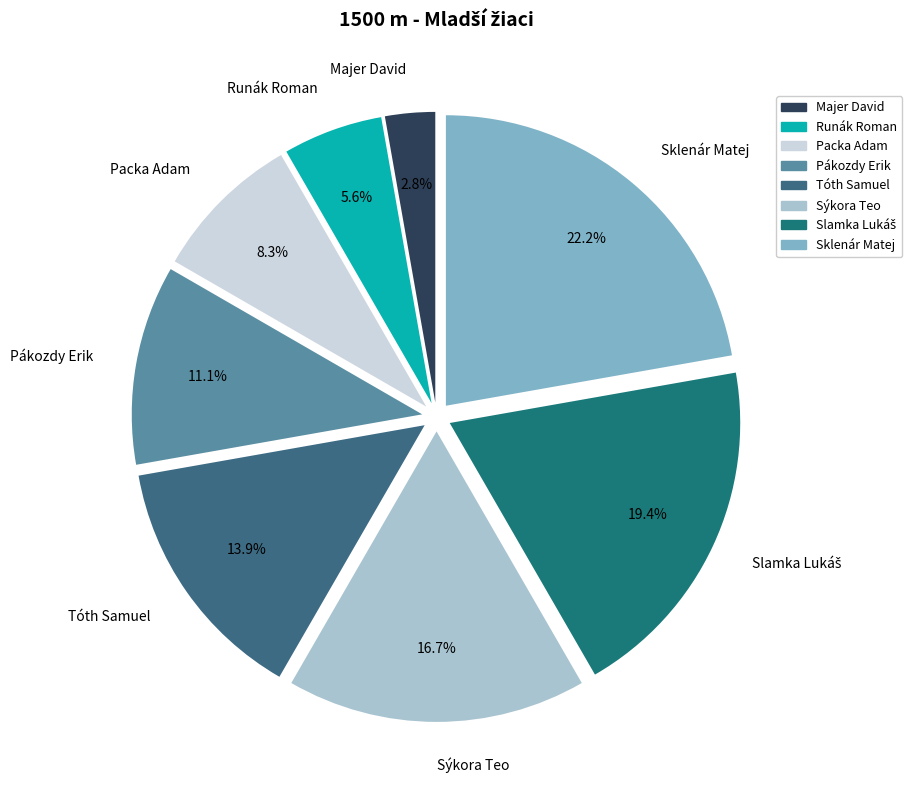

Which slice is the smallest?

Majer David